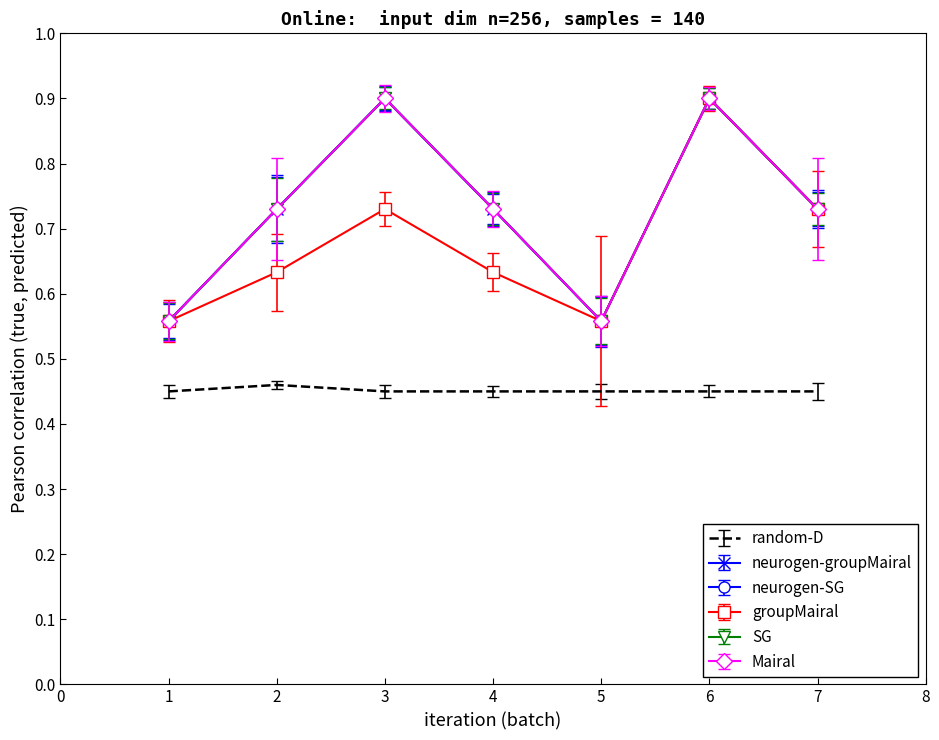

What is the average value of the neurogen-SG series?

0.7